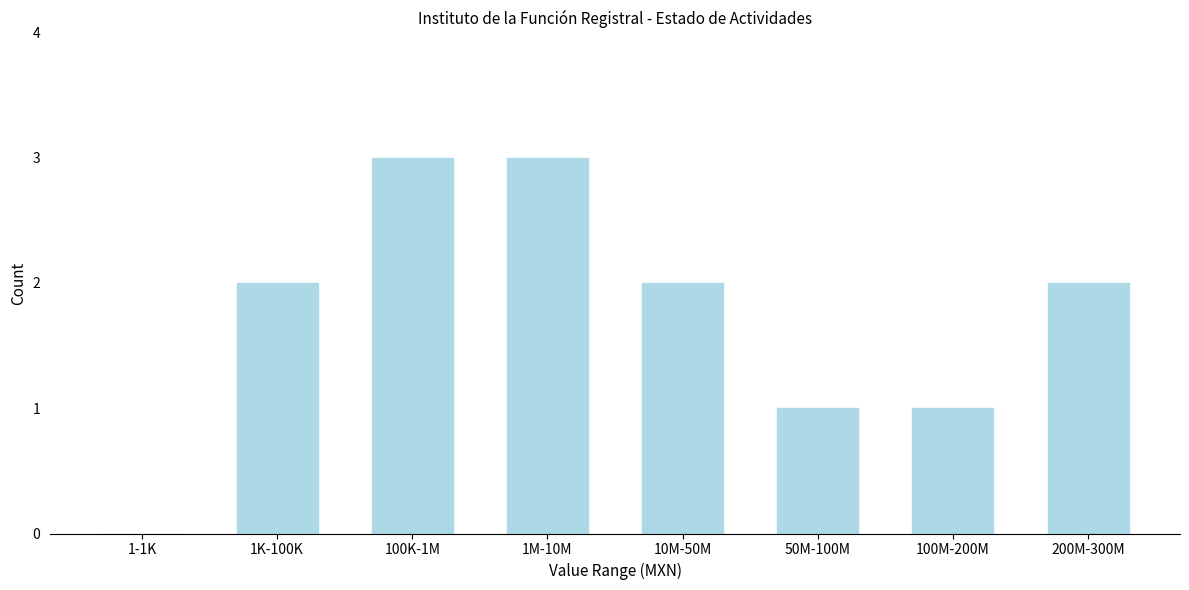

Reading left to right, what are all the values shown in this chart?

1-1K=0	1K-100K=2	100K-1M=3	1M-10M=3	10M-50M=2	50M-100M=1	100M-200M=1	200M-300M=2